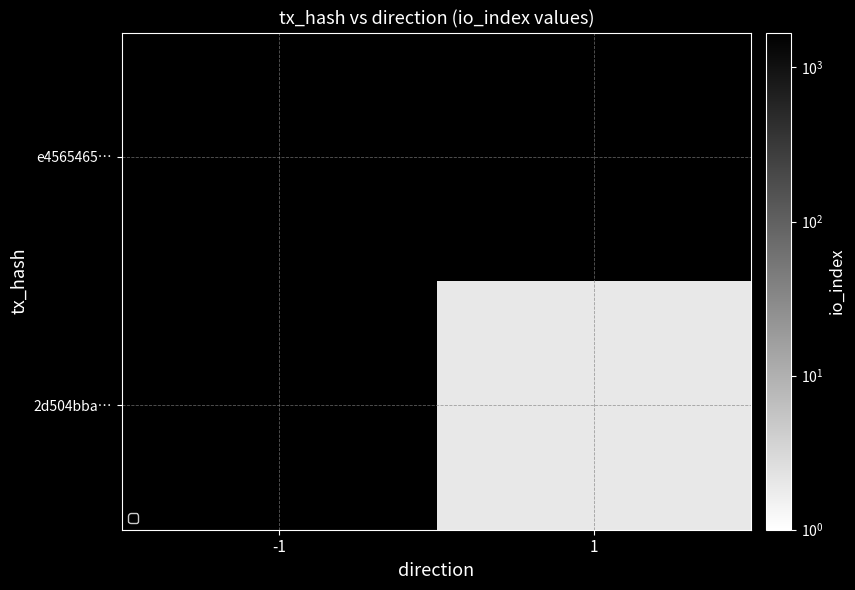

At which label is e4565465… closest to 1684?

-1